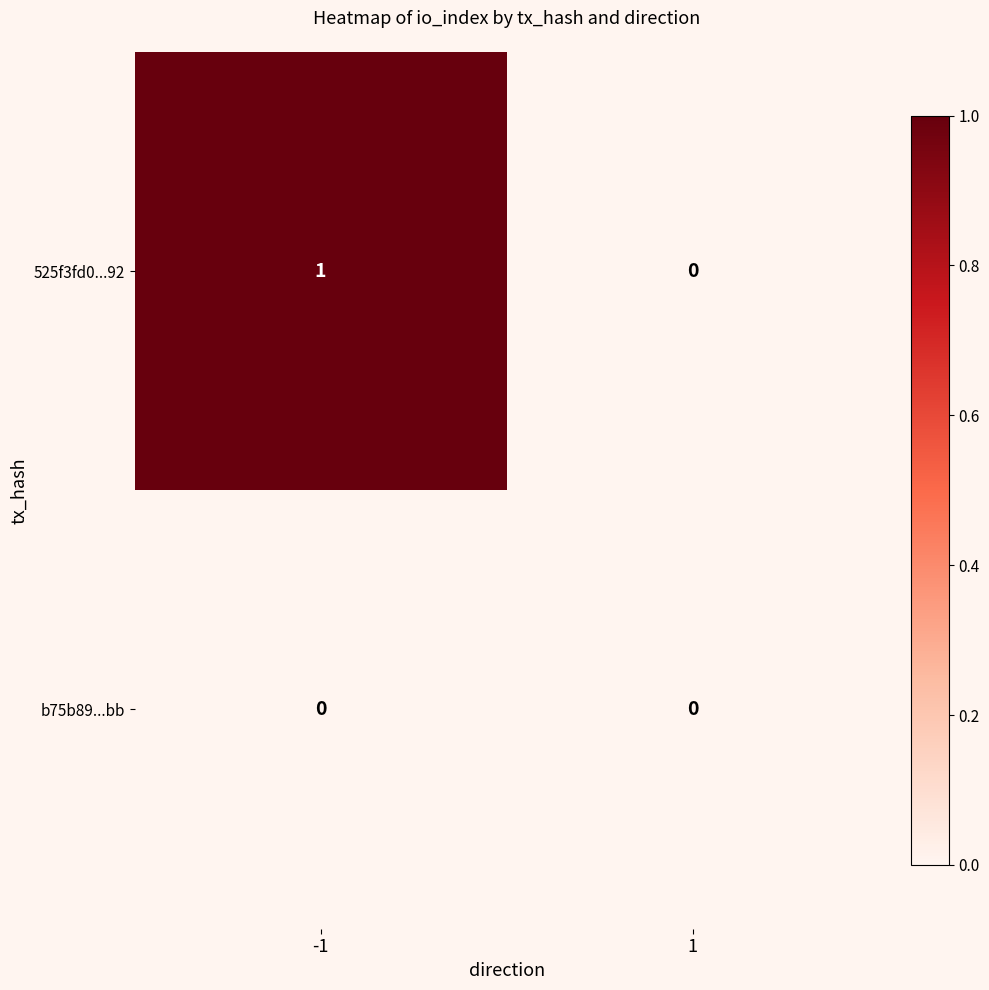

List the series in order of their peak value, highest first.

525f3fd0...92, b75b89...bb